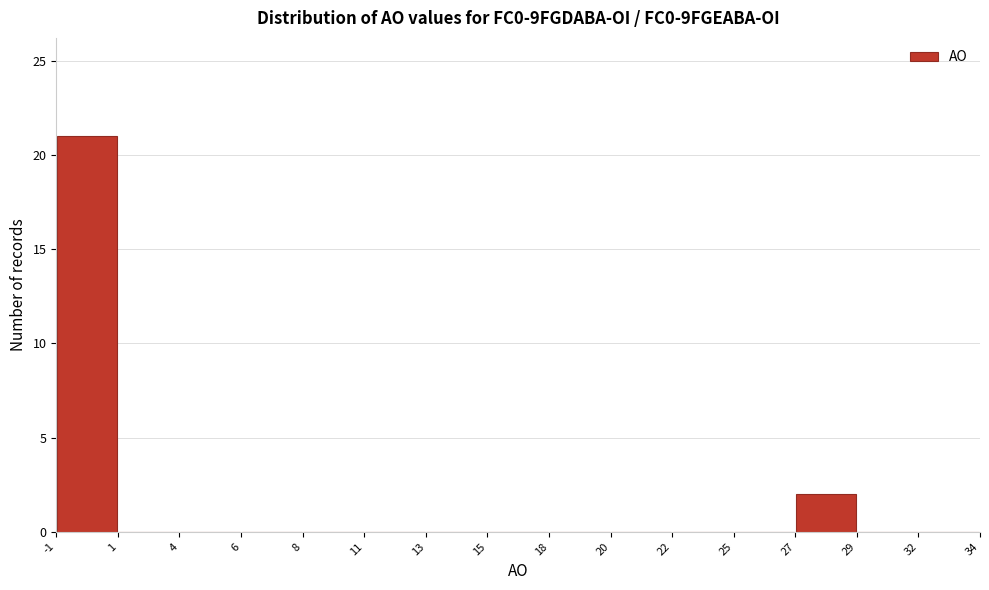

Reading left to right, list every bar in this chart as the range it spans on the x-axis followed by its height. The values are not printed on the chart, so give them approximately, as read against the axis.

-1 to 1: 21
1 to 4: 0
4 to 6: 0
6 to 8: 0
8 to 11: 0
11 to 13: 0
13 to 15: 0
15 to 18: 0
18 to 20: 0
20 to 22: 0
22 to 25: 0
25 to 27: 0
27 to 29: 2
29 to 32: 0
32 to 34: 0